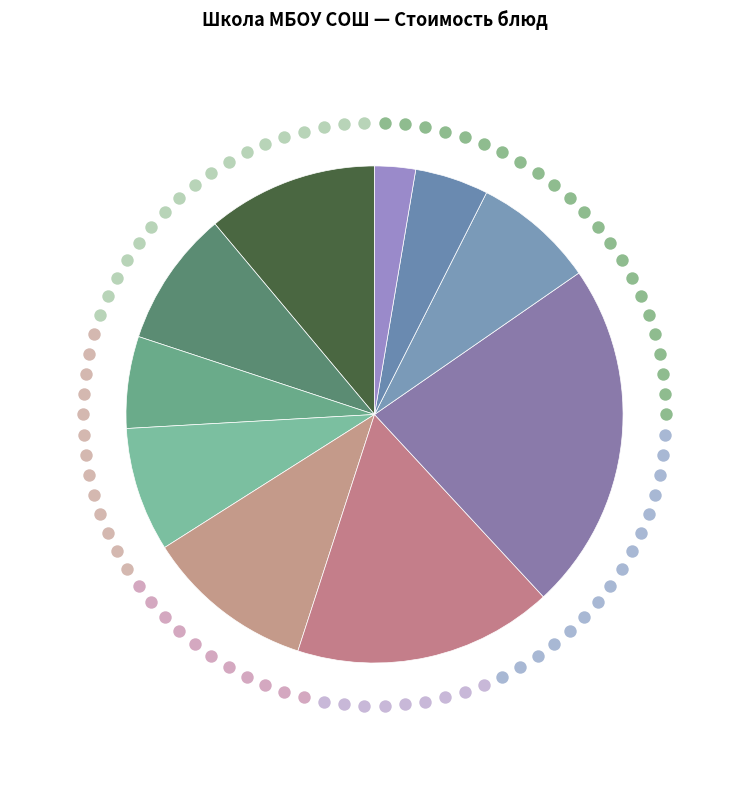

Is there any slice that represents more than half of the pie?

No